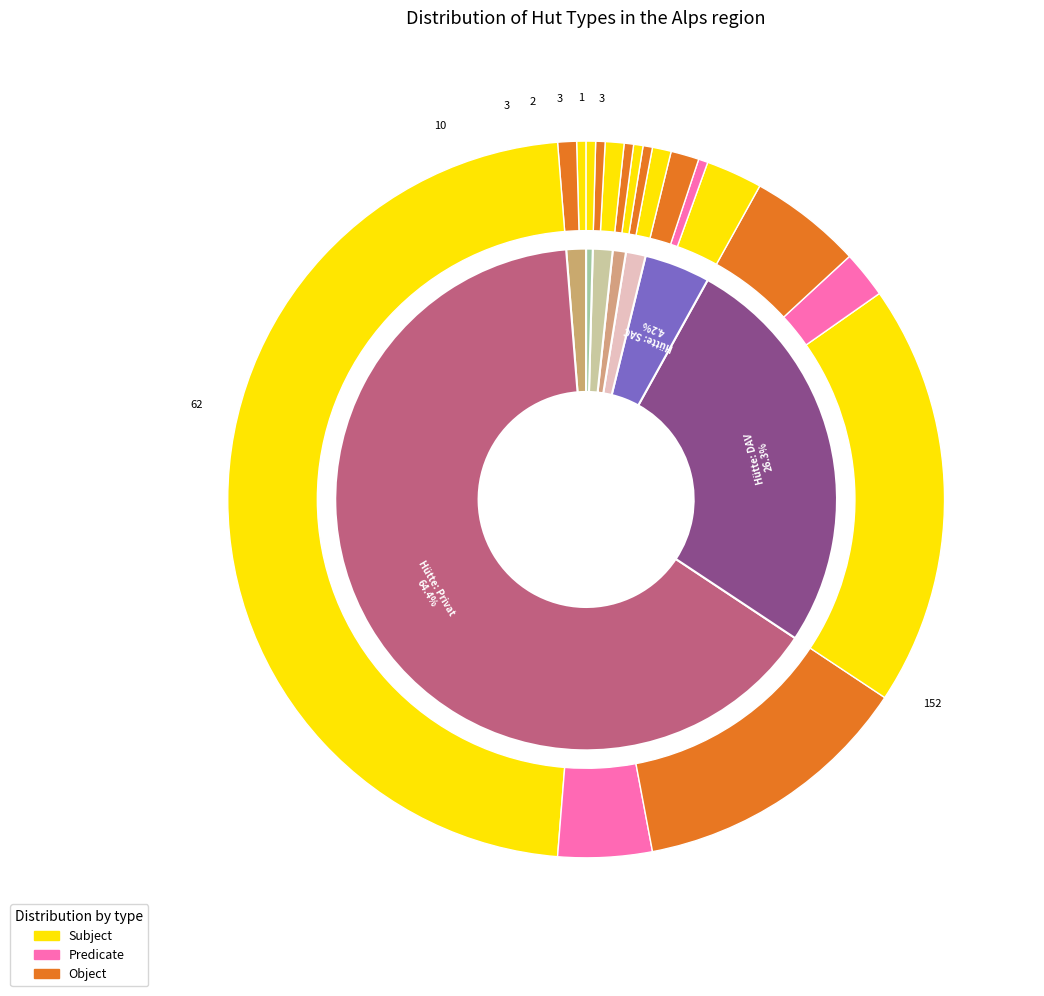

What is the largest slice in the pie chart?

Hütte: Privat